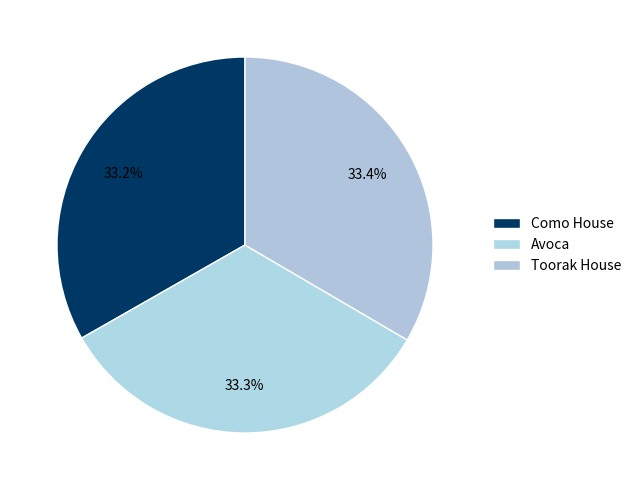

What is the ratio of the value at Toorak House to the value at Avoca?

1.0